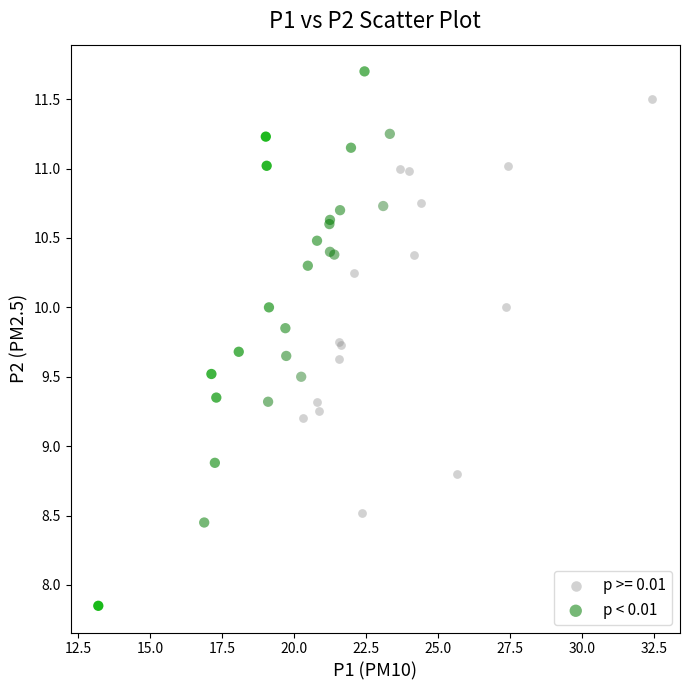

Which series has the widest spread of Y values?

p < 0.01